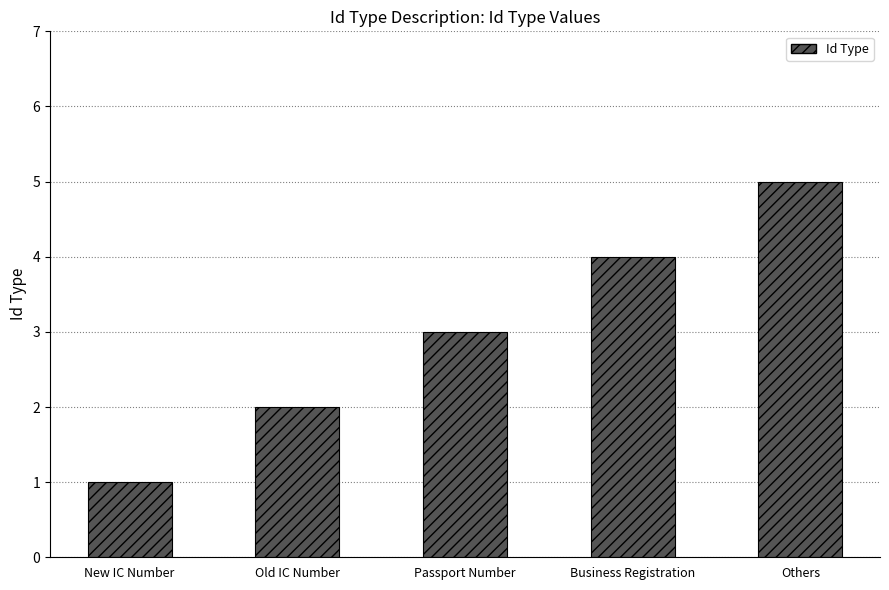

Reading left to right, extract all data points from this chart.

1	2	3	4	5